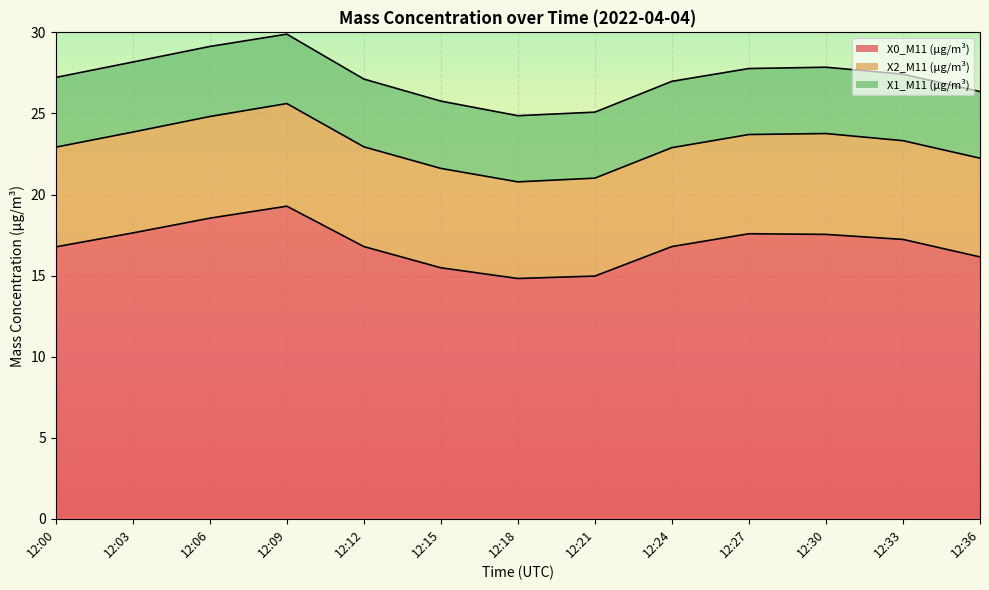

Where is X2_M11 (μg/m³) nearest to the value 6?

12:18